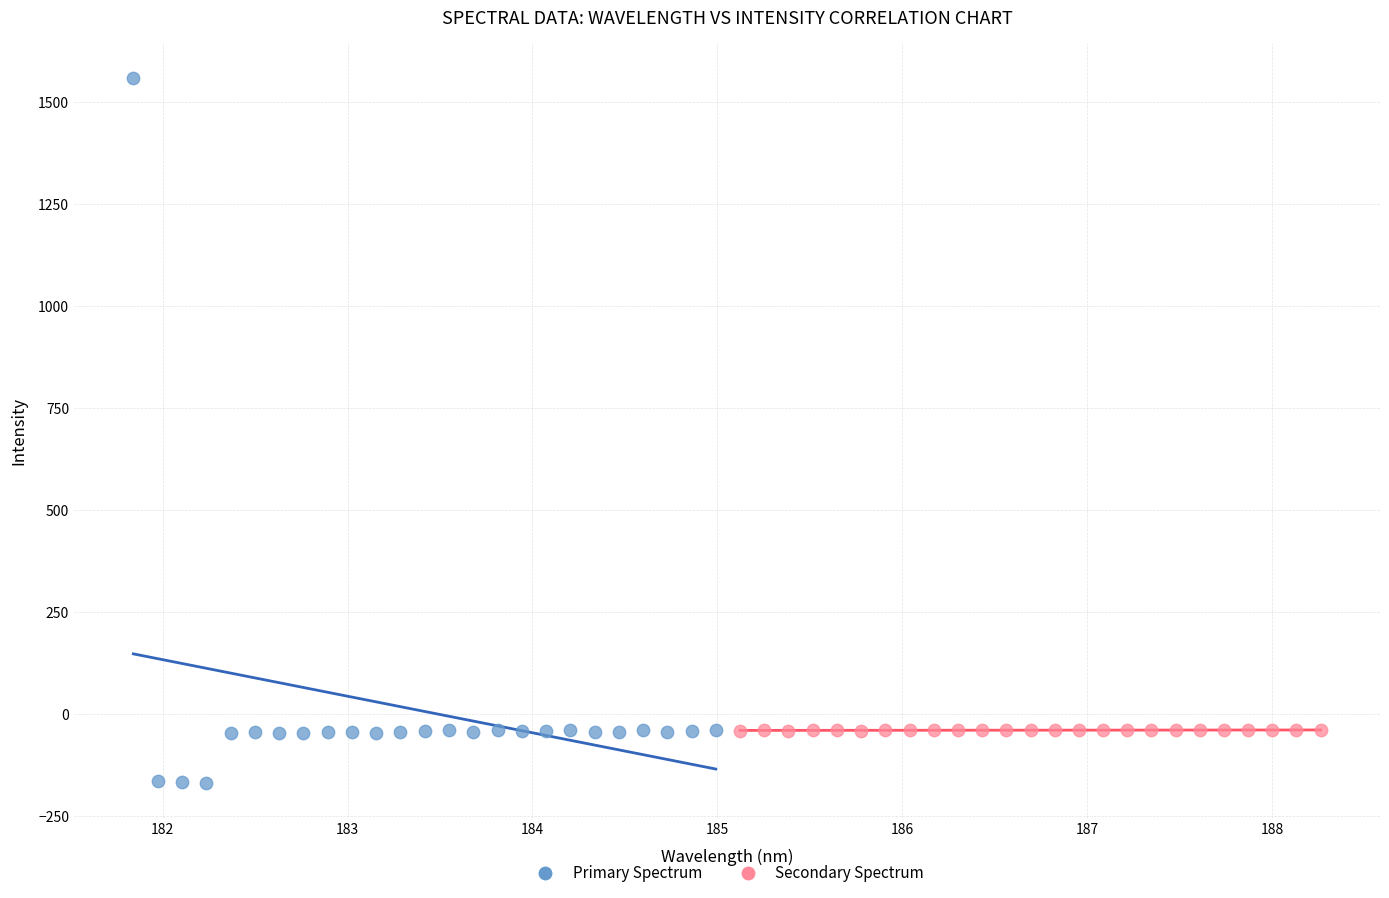

Which series reaches the maximum Y coordinate?

Primary Spectrum